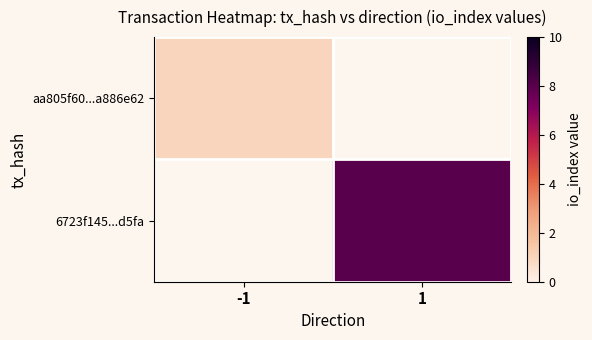

Count the number of categories in the chart.

2